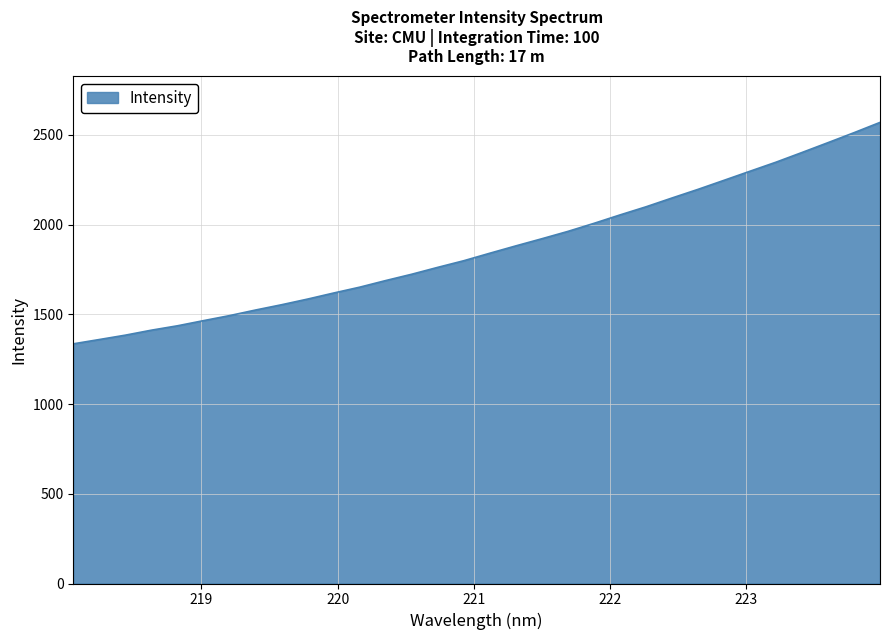

What is the maximum value shown in the chart?

2569.4